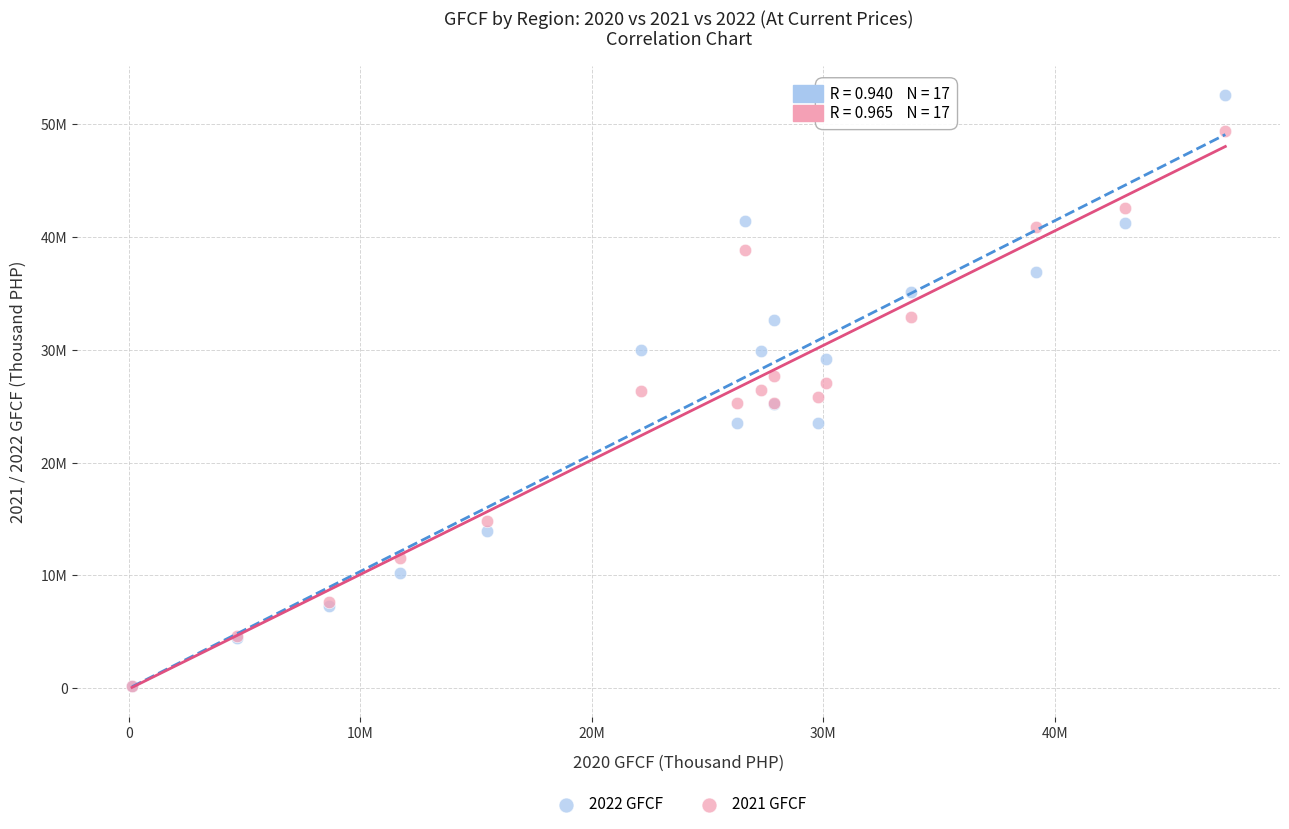

Which series has the widest spread of Y values?

2022 GFCF